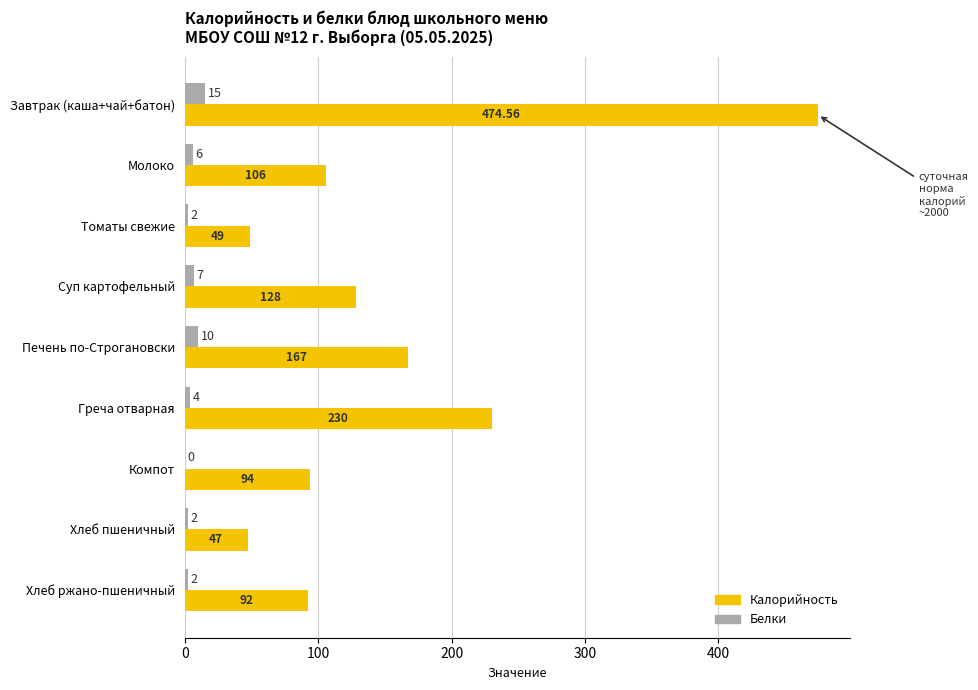

Between Суп картофельный and Хлеб пшеничный, which series saw the biggest shift?

Калорийность